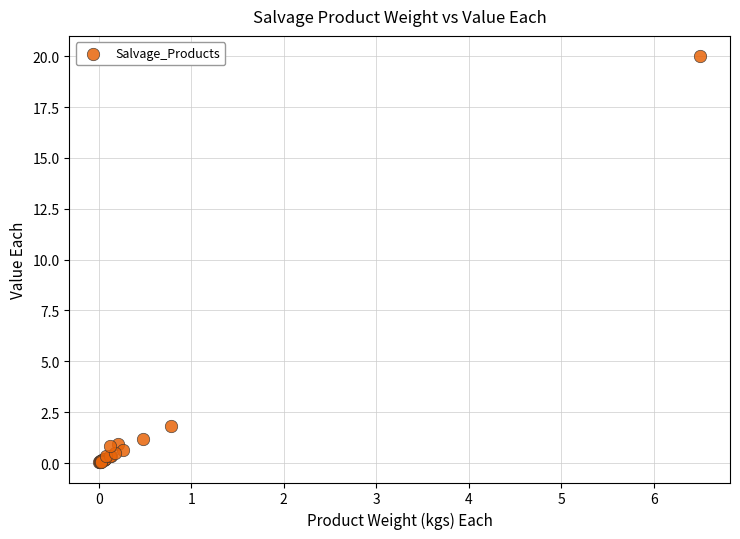

What Y value in the scatter plot is closest to 10?

1.8